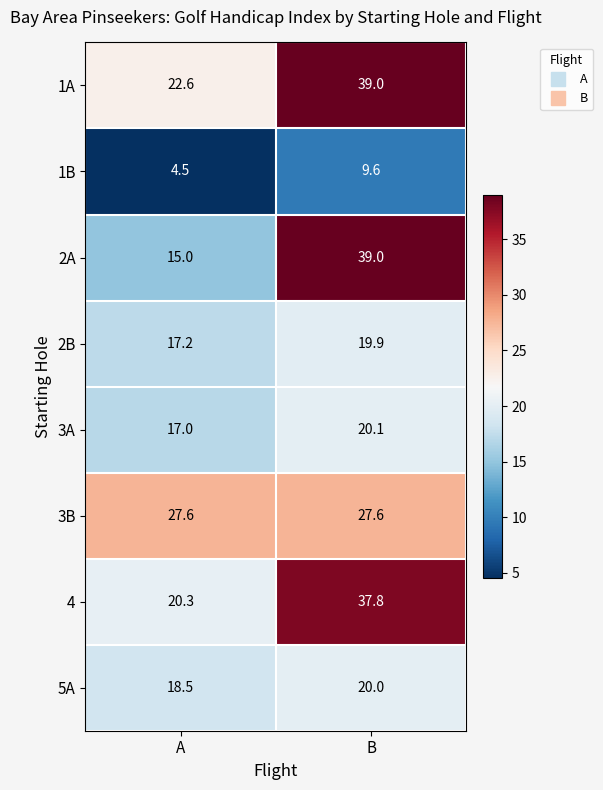

How many data points does each series have?

2